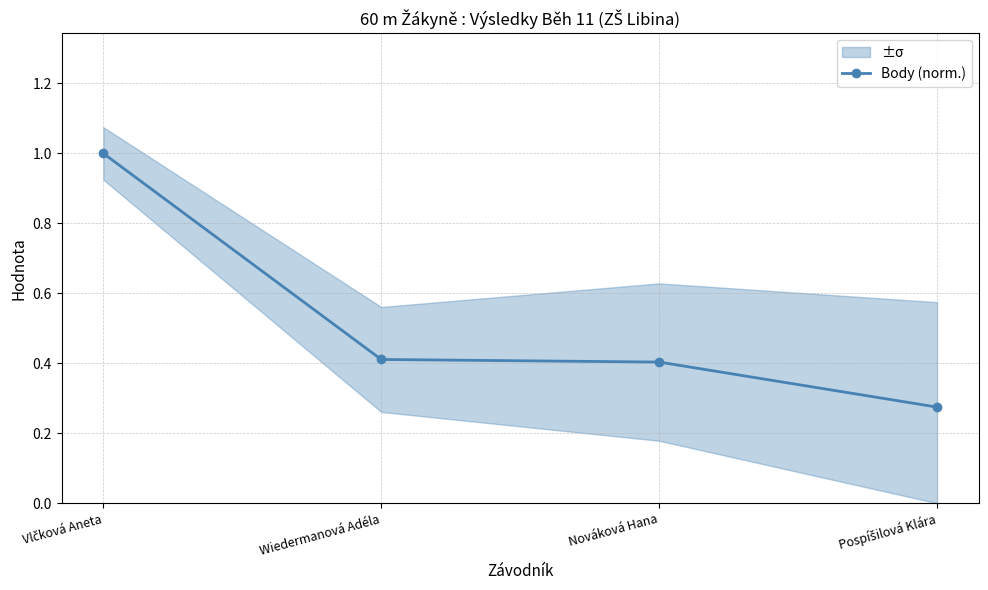

Which category has the highest value across all series?

Vlčková Aneta